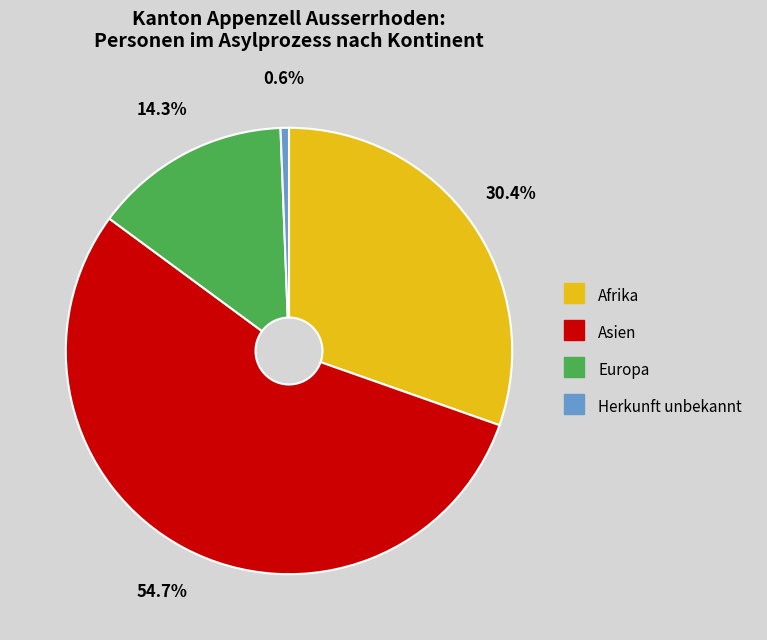

Does any single category account for the majority?

Yes